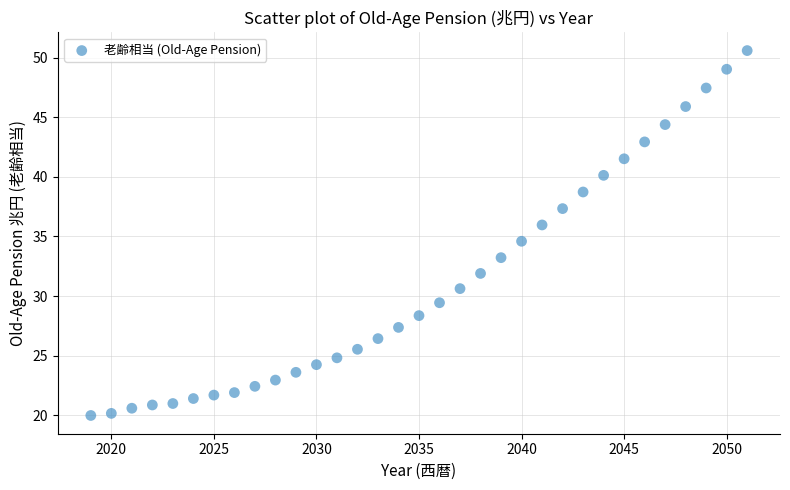

What is the range of Y values (max minus min)?

30.6